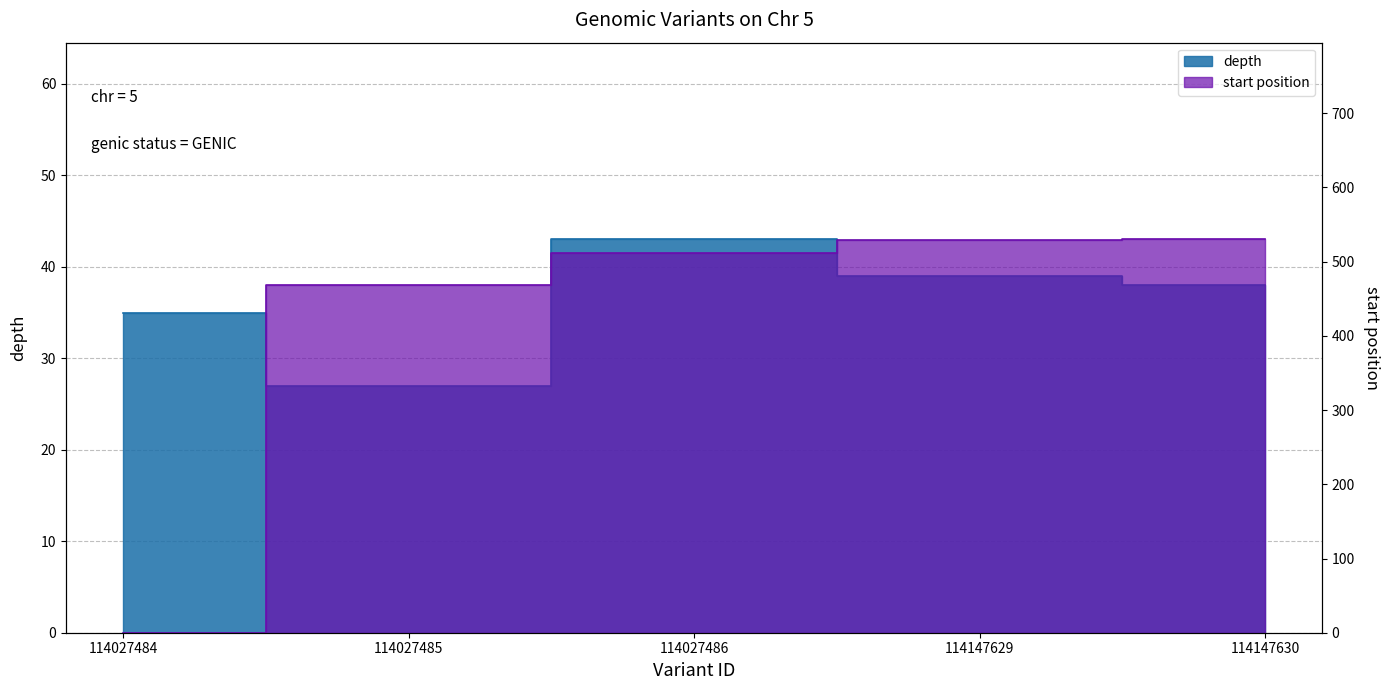

What is the value of the start point at the 5th from the left?

530